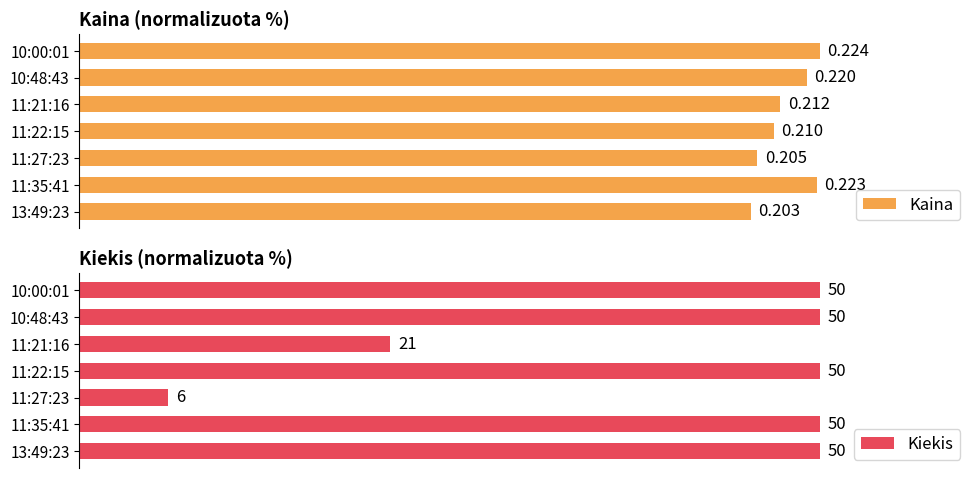

Which series has the largest range (max minus min)?

Kiekis